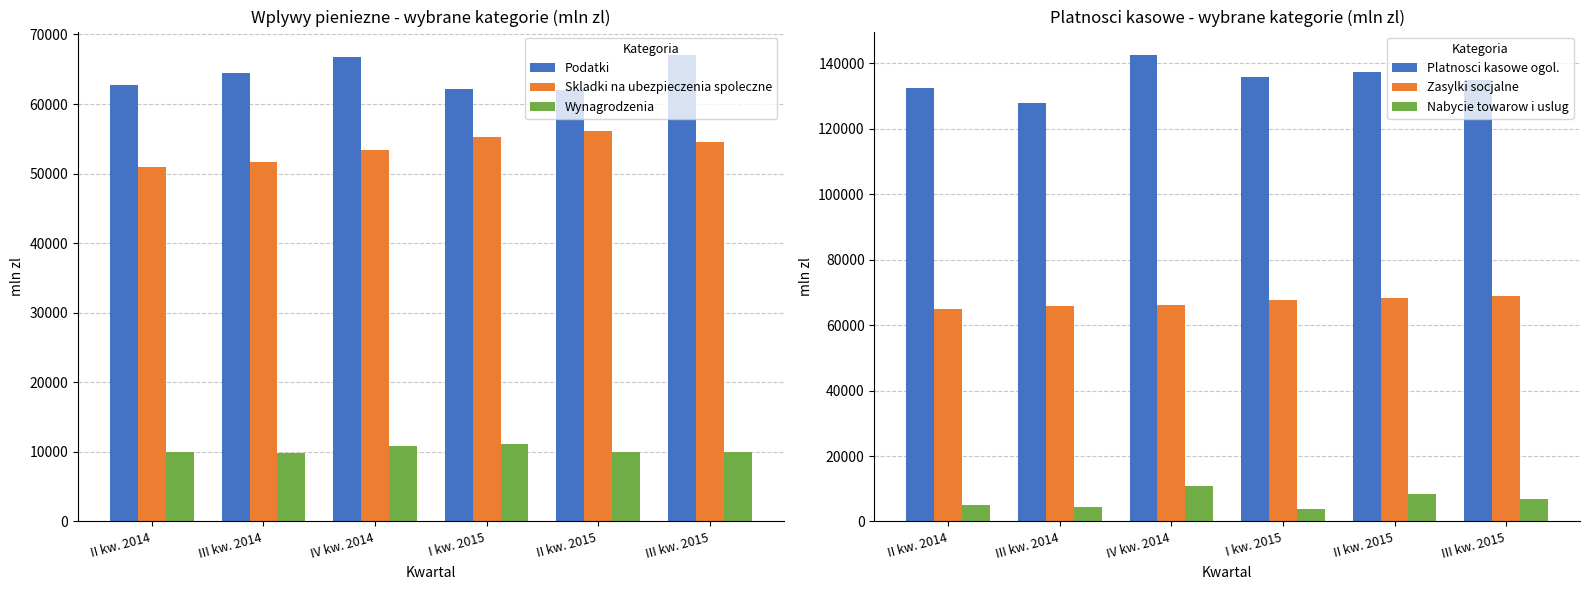

What are all the series names shown in the legend?

Podatki, Skladki na ubezpieczenia spoleczne, Wynagrodzenia, Platnosci kasowe ogol., Zasylki socjalne, Nabycie towarow i uslug